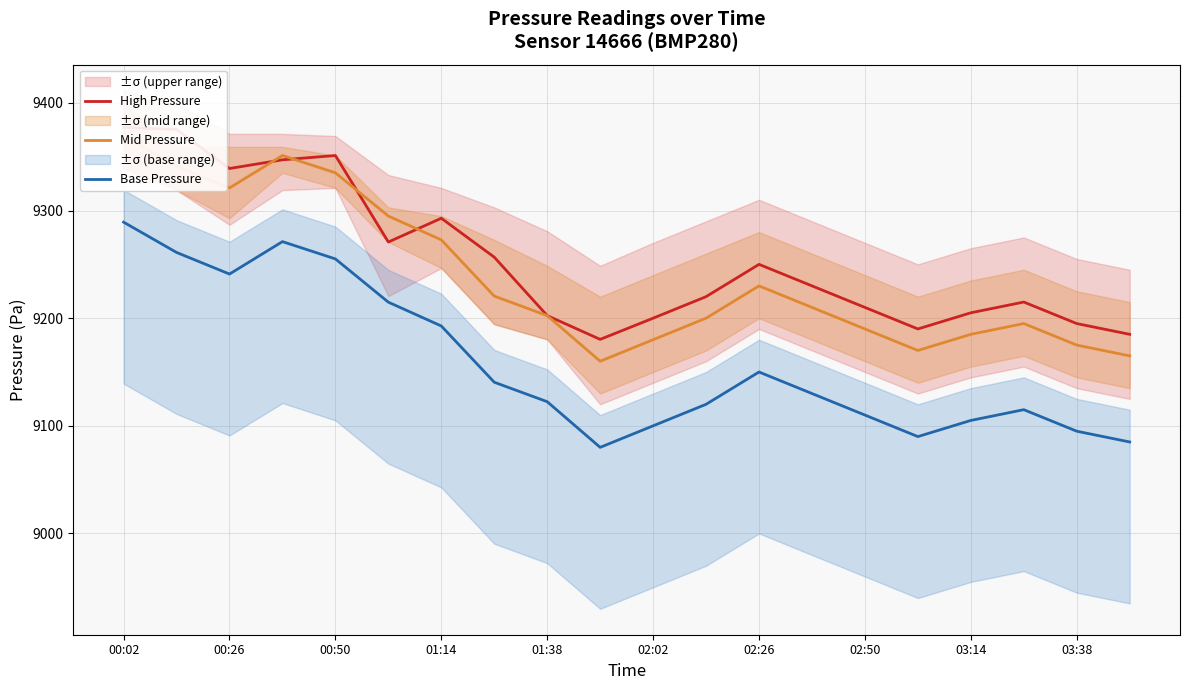

True or false: Mid Pressure and High Pressure cross at least once.

True